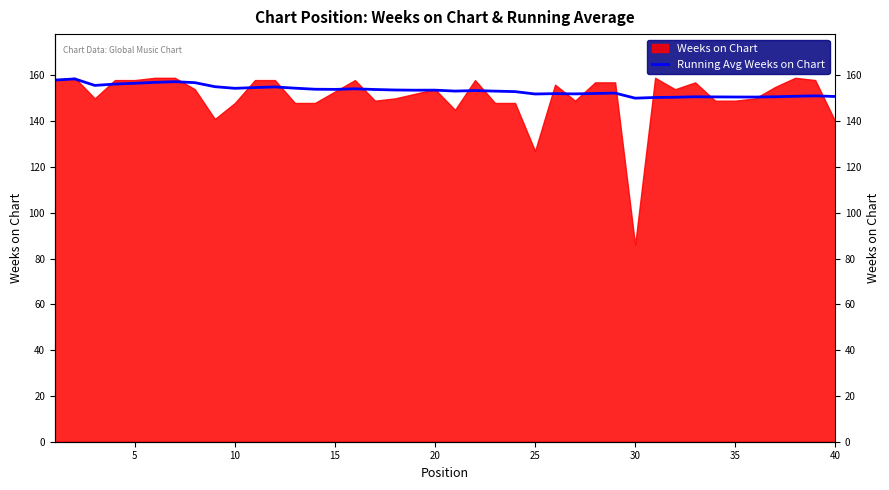

Which label corresponds to the largest value in the chart?

5